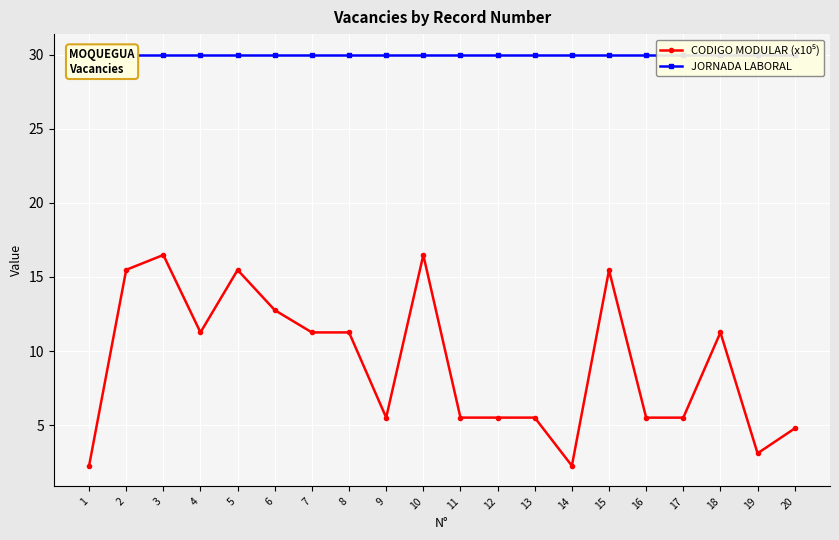

At which label does CODIGO MODULAR (x10⁵) reach its minimum?

1